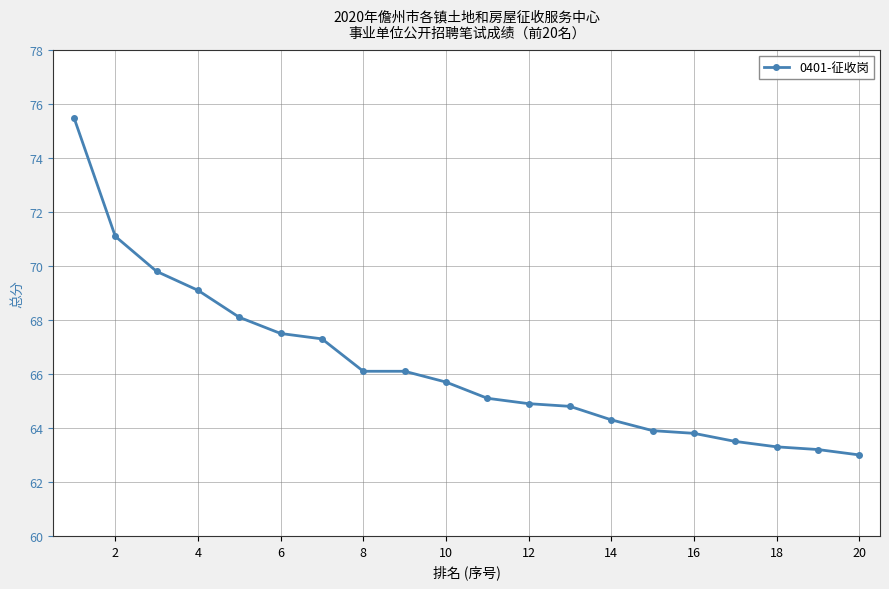

What is the difference between the maximum and minimum values?

12.5